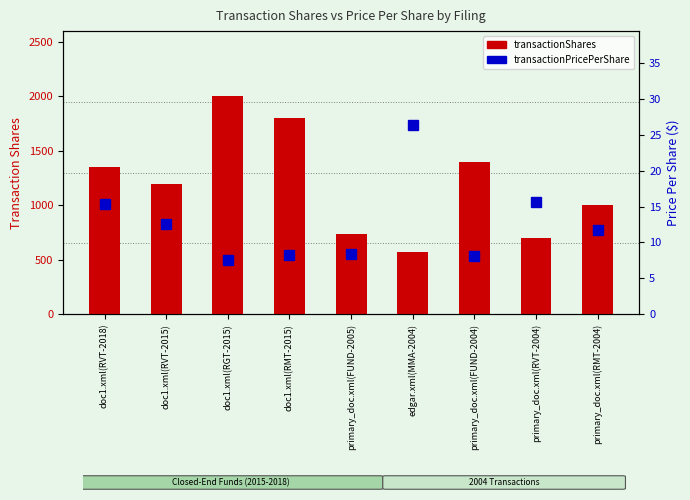

What is the difference between the maximum and minimum values in the transactionShares series?

1430.0